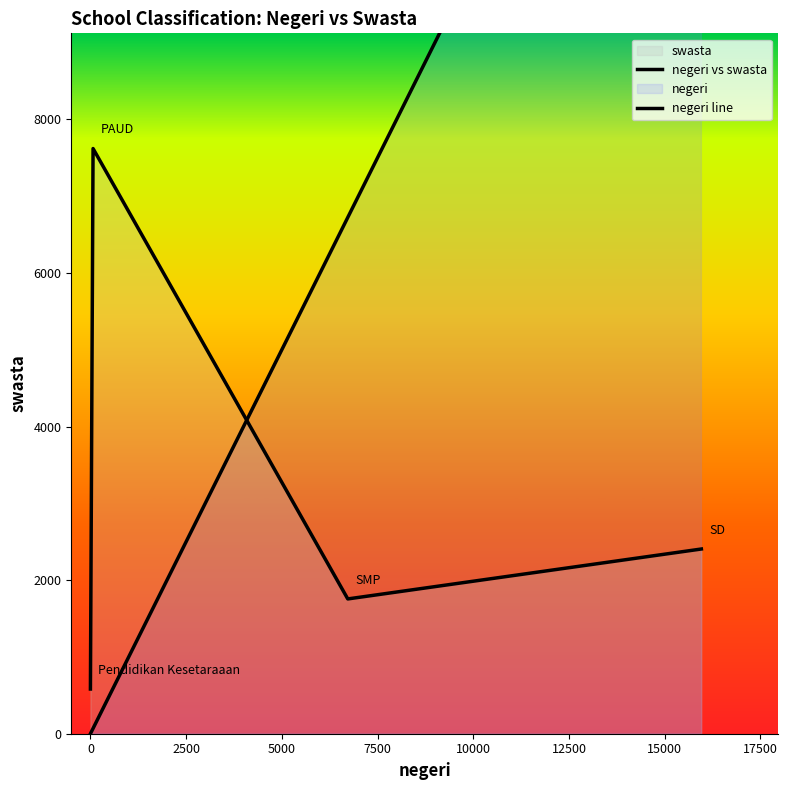

What is the average value of the negeri vs swasta series?

3090